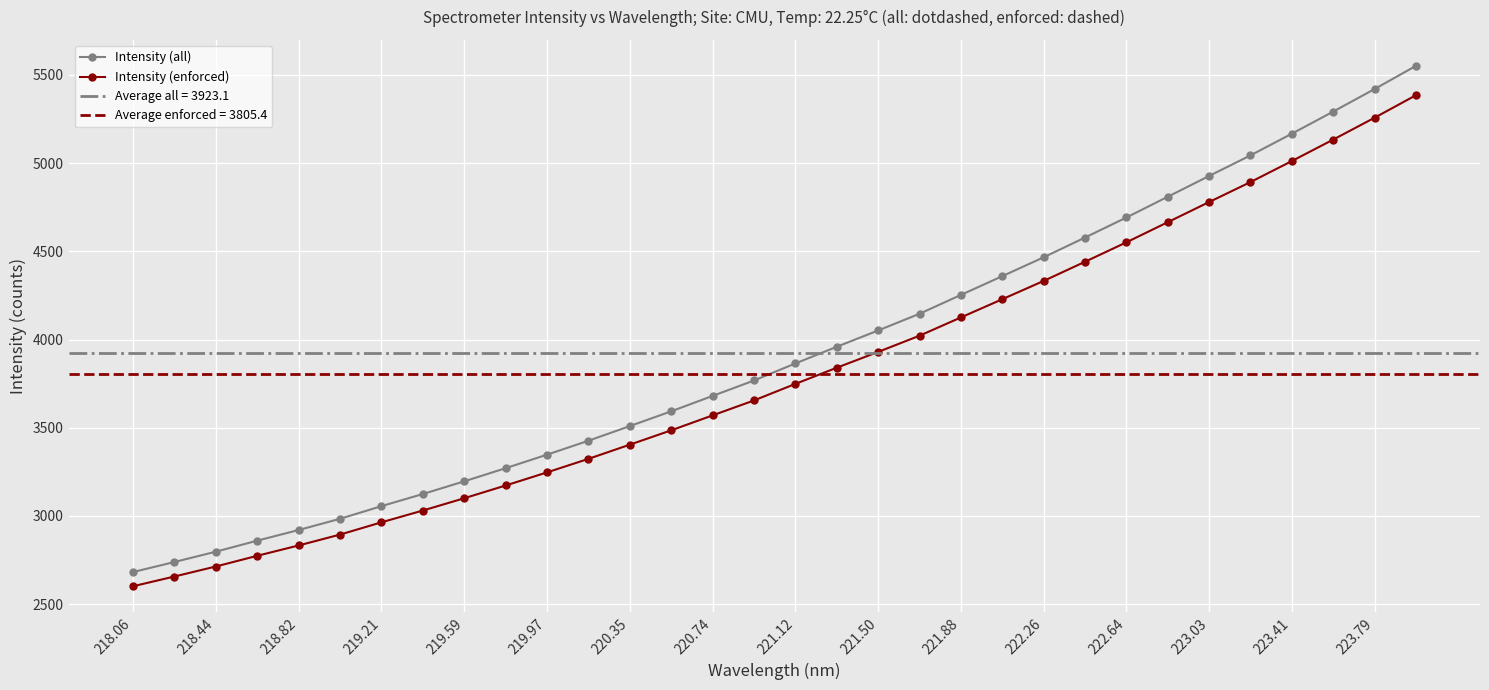

The value of Intensity (all) at 220.74 is 2103.4. True or false?

False